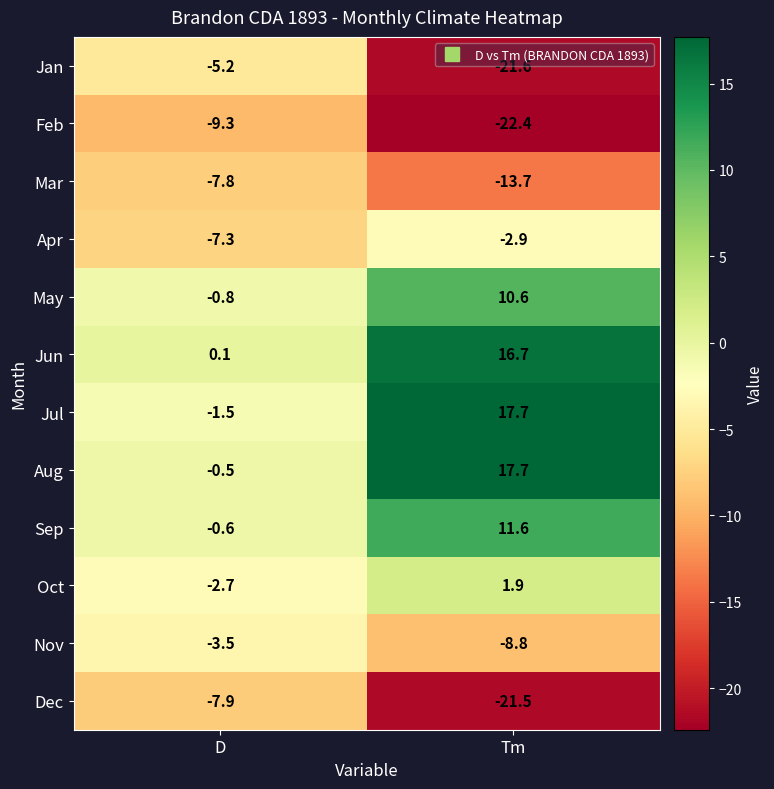

Which series changed the most between D and Tm?

Jul